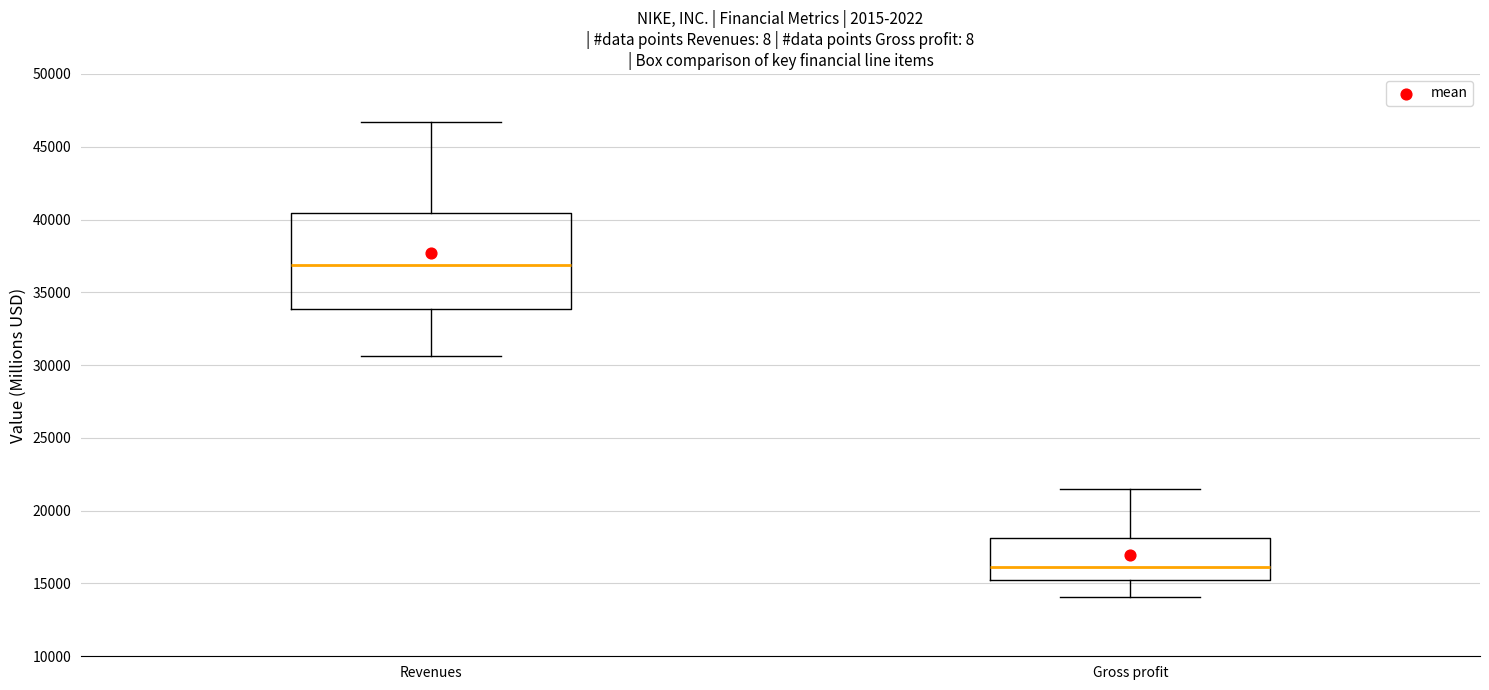

Where is the lower edge of the box for Revenues on the y-axis? The values are not printed on the chart, so give them approximately, as read against the axis.

34000